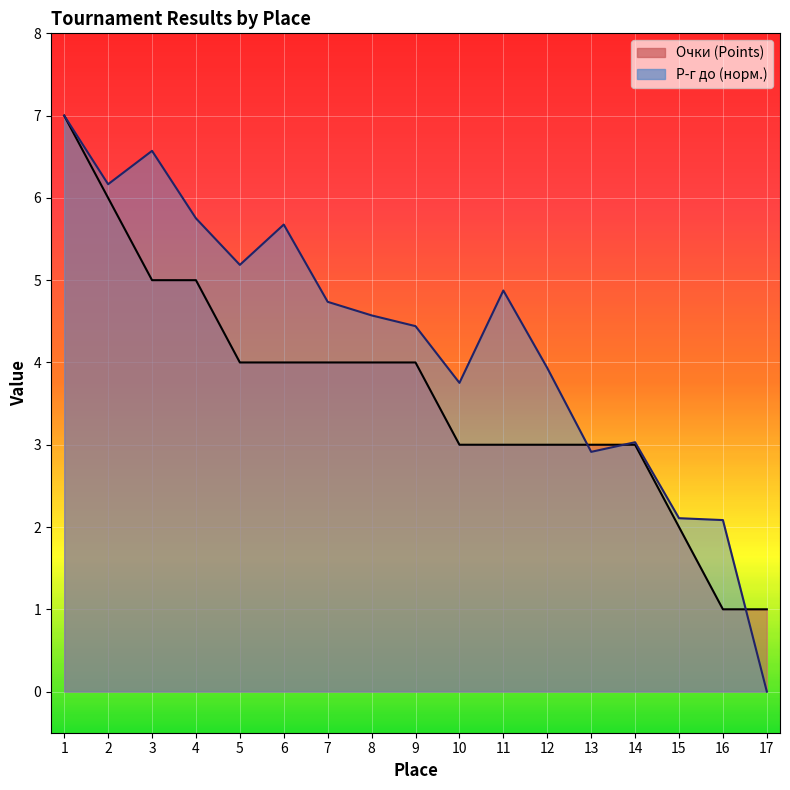

What is the difference between the maximum and minimum values in the Очки (Points) series?

6.0